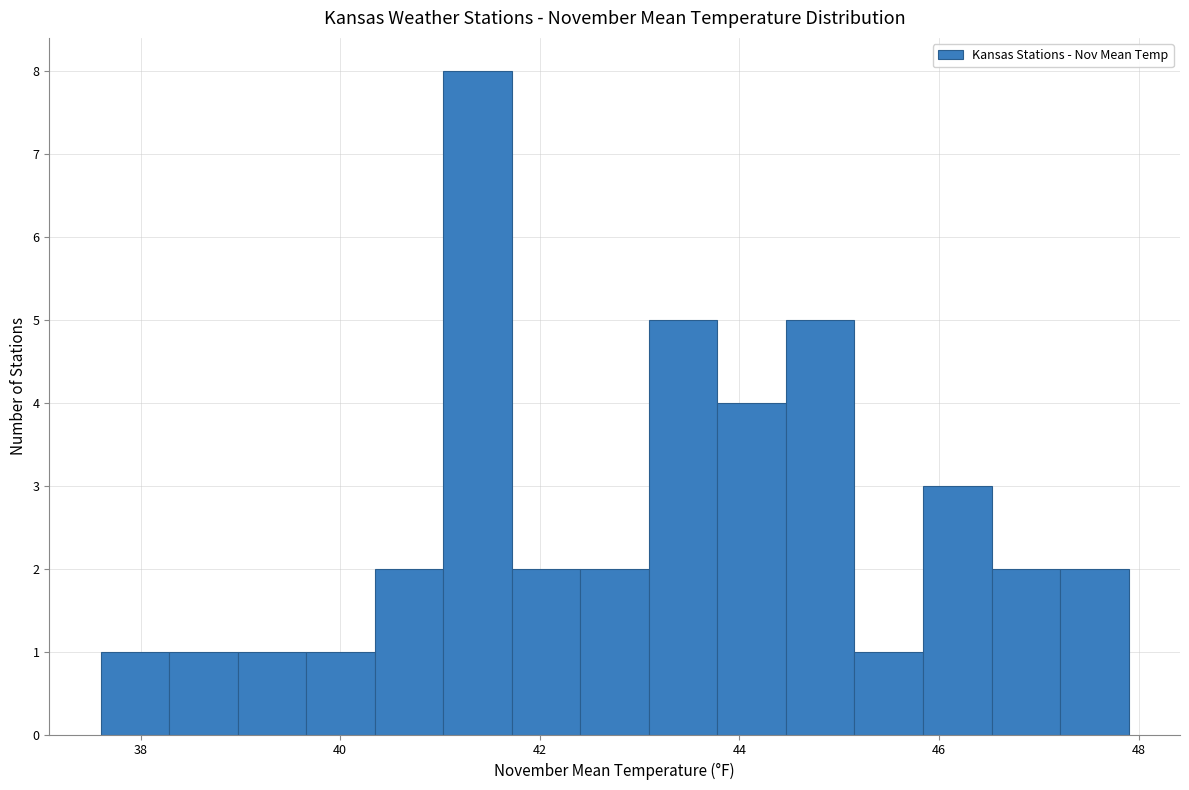

Read against the x-axis, roughly where is the centre of the tallest bar?

41.4